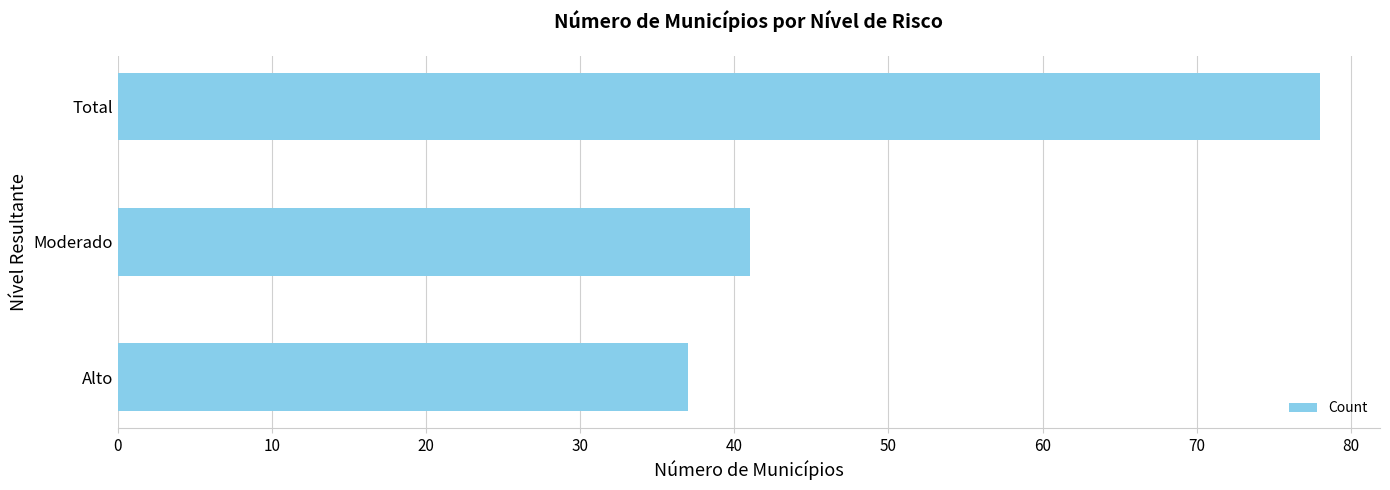

Where is the data nearest to the value 57?

Moderado